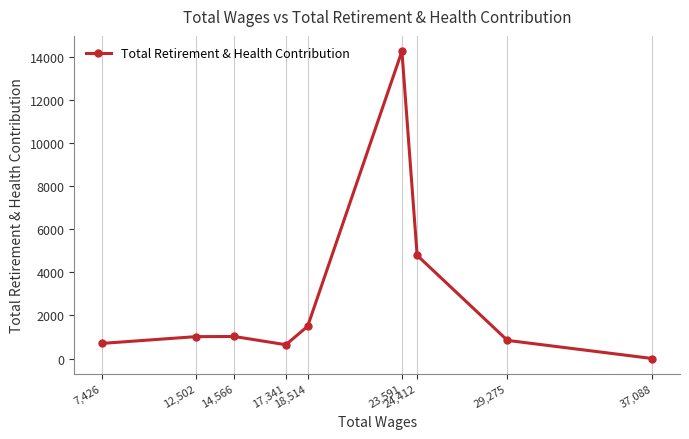

Which has a higher value, 18,514 or 24,412?

24,412